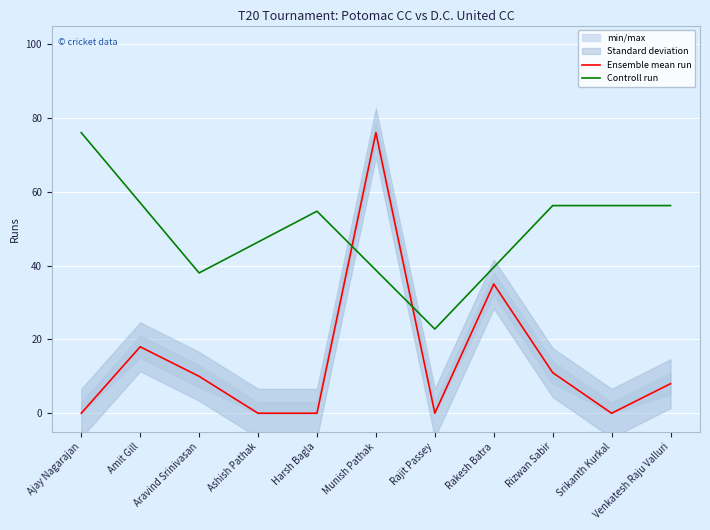

How many values in Ensemble mean run are above zero?

6